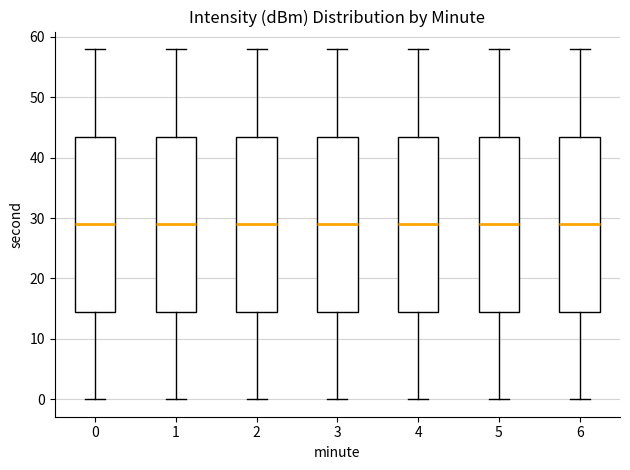

Where is the lower edge of the box at x = 2 on the y-axis? The values are not printed on the chart, so give them approximately, as read against the axis.

15